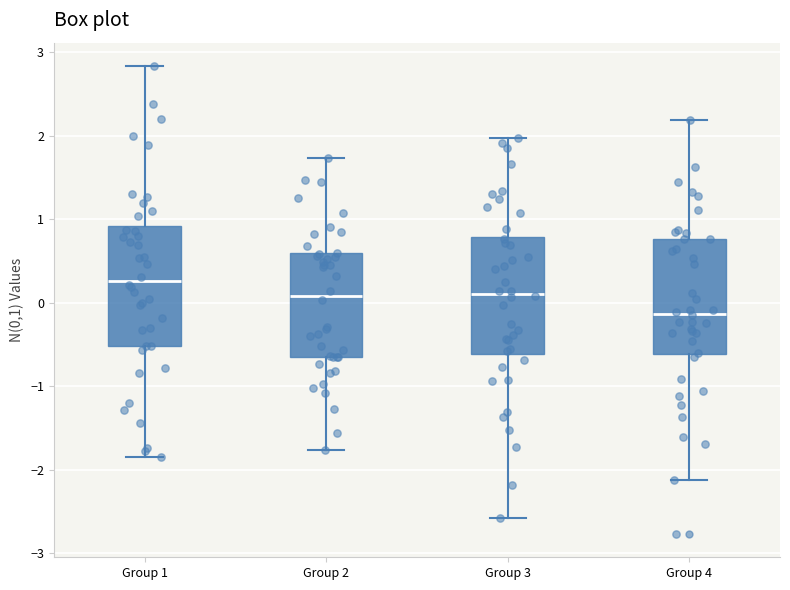

Which box's median line is the lowest?

Group 4